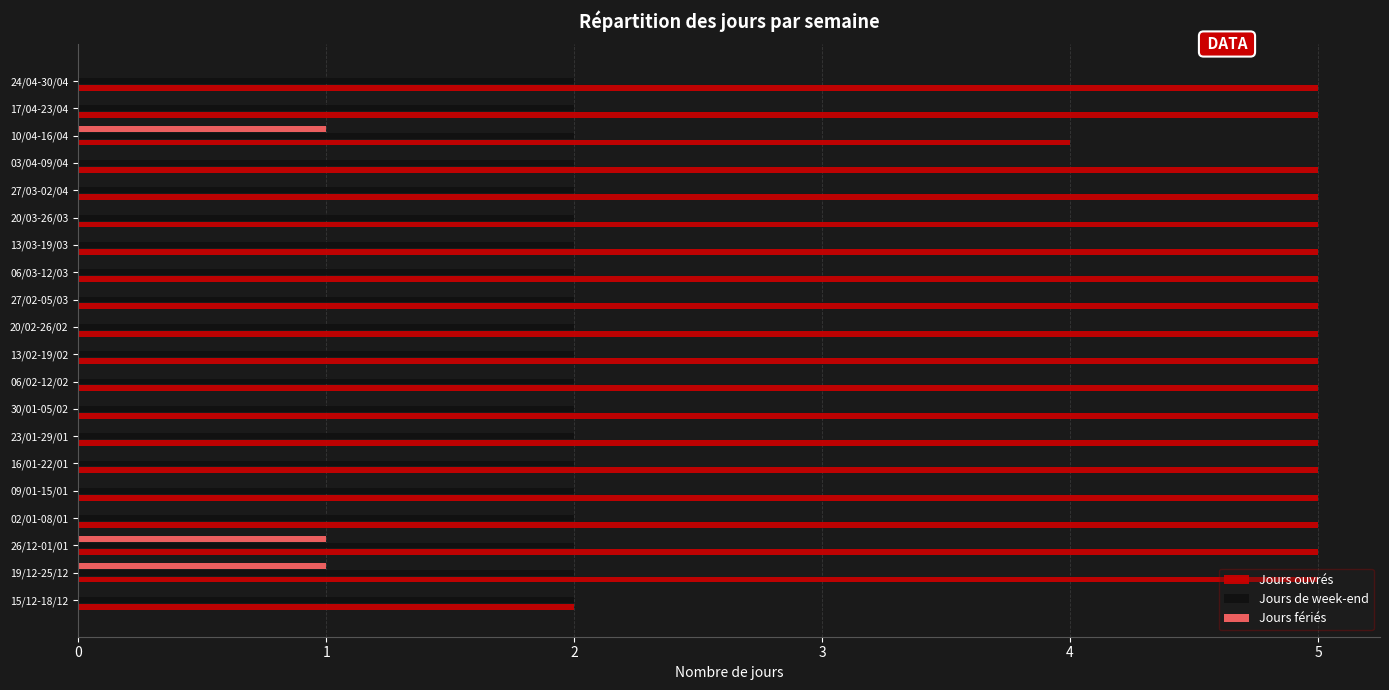

What is the greatest value displayed?

5